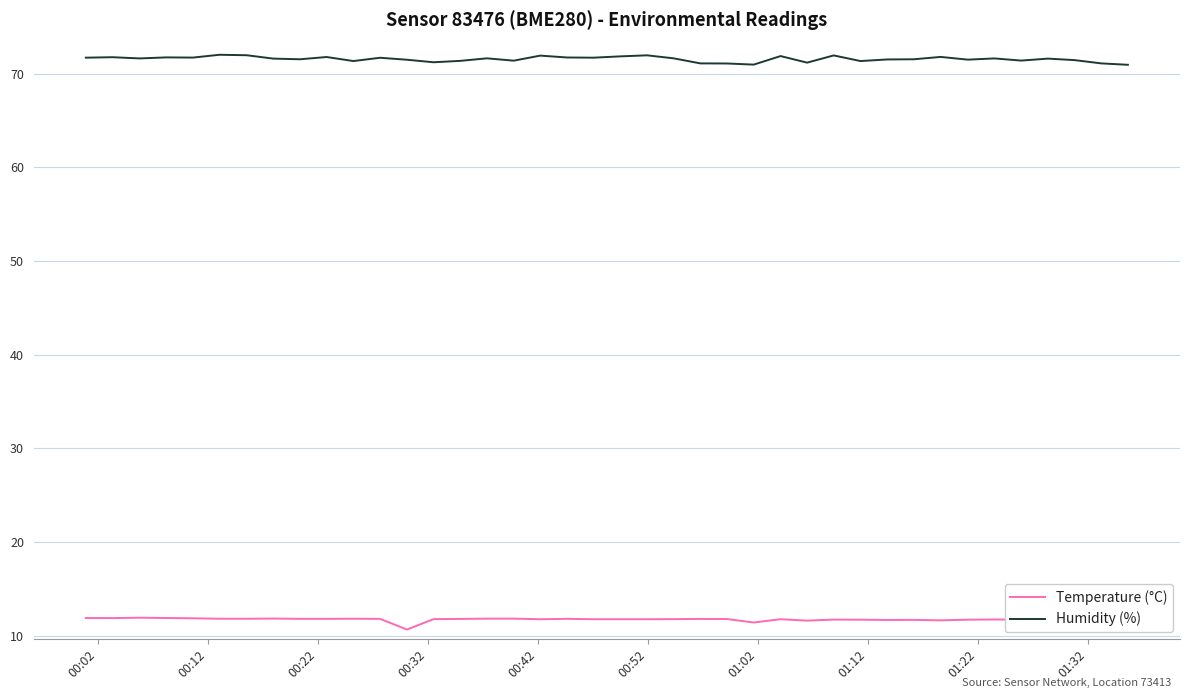

True or false: Temperature (°C) and Humidity (%) intersect in this chart.

False